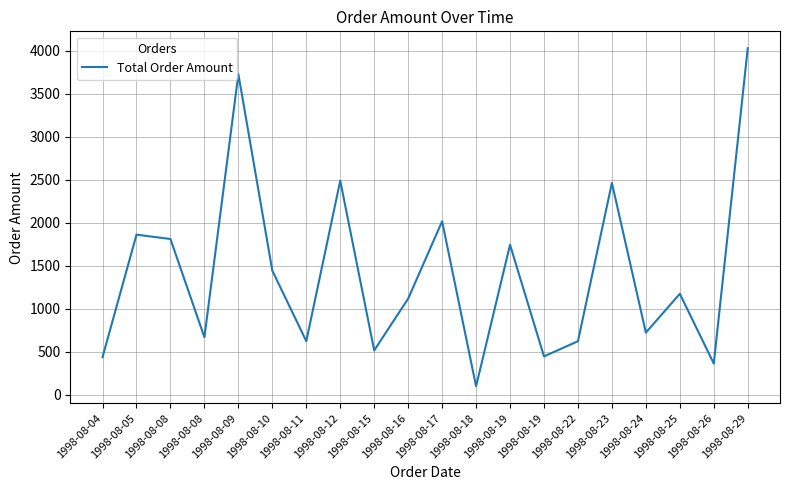

How many lines are shown in the chart?

1